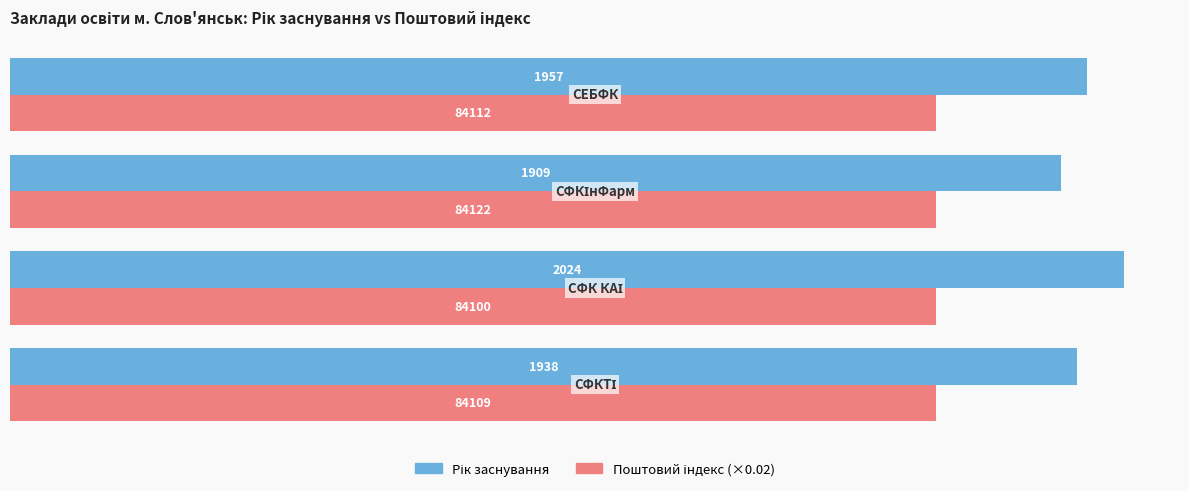

What is the minimum value shown in the chart?

1682.0